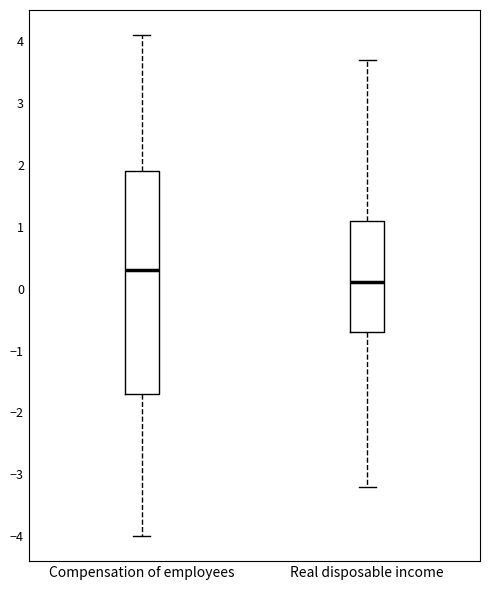

Reading left to right, read every box against the y-axis: the position of its median line, the range the box covers, and the ends of its whiskers. The values are not printed on the chart, so give them approximately, as read against the axis.

Compensation of employees: median 0.3, box -1.7 to 1.9, whiskers -4.0 to 4.1
Real disposable income: median 0.1, box -0.7 to 1.1, whiskers -3.2 to 3.7